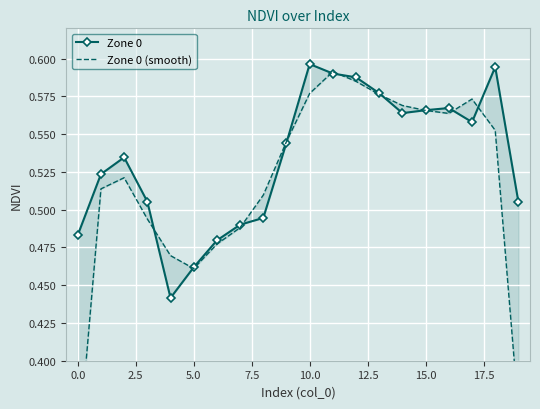

Which series has the largest range (max minus min)?

Zone 0 (smooth)